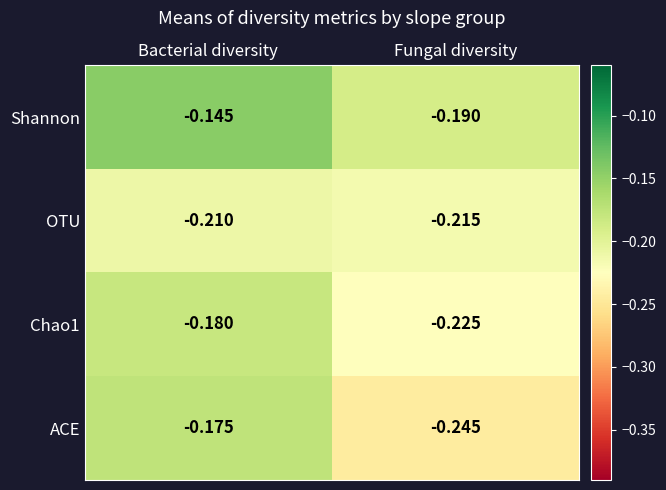

Which label corresponds to the smallest value in the chart?

Fungal diversity